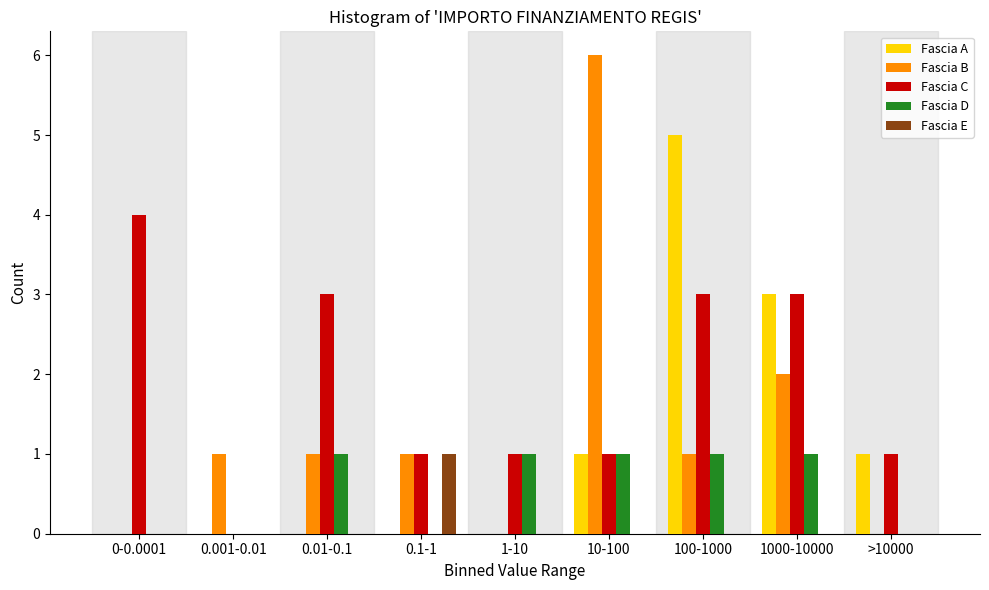

Which series has the largest total across all categories?

Fascia C